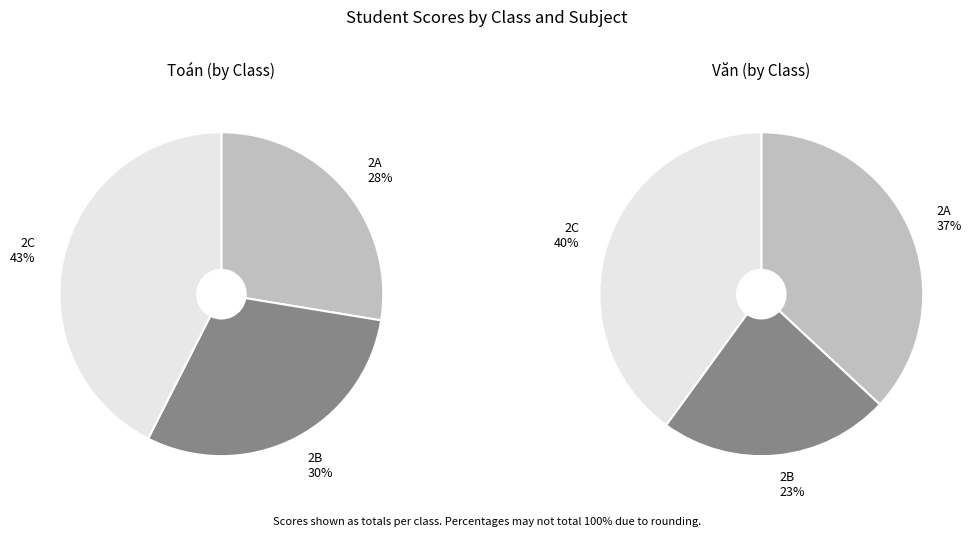

Which series has the largest range (max minus min)?

Văn